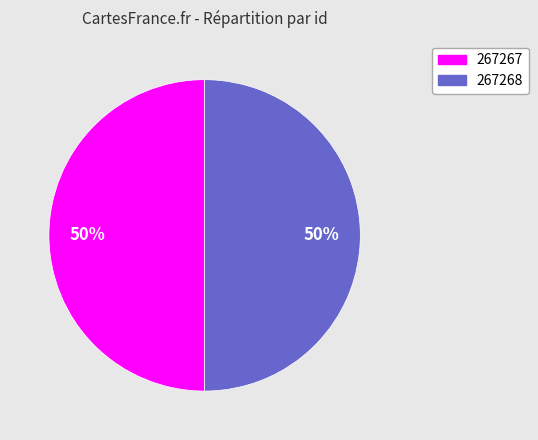

Is the sum of 267268 and 267267 greater than half?

Yes